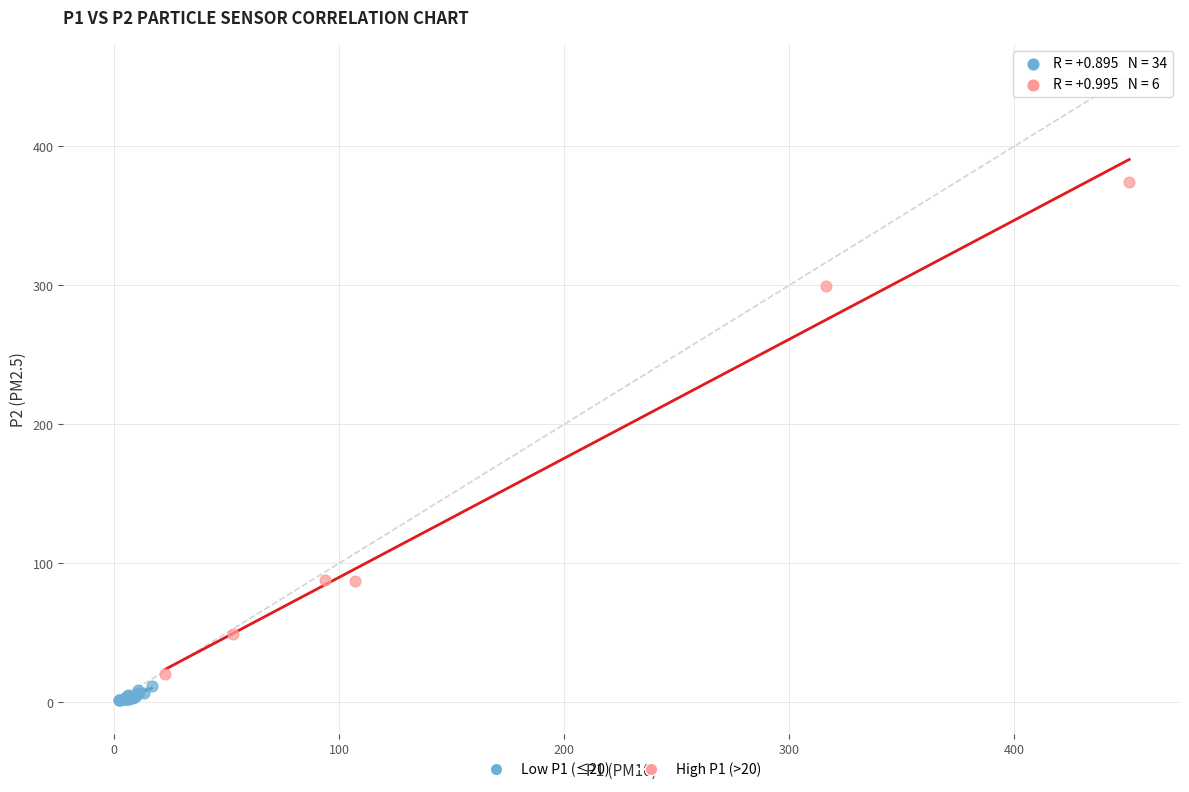

What are all the series names shown in the legend?

Low P1 (≤20), High P1 (>20)